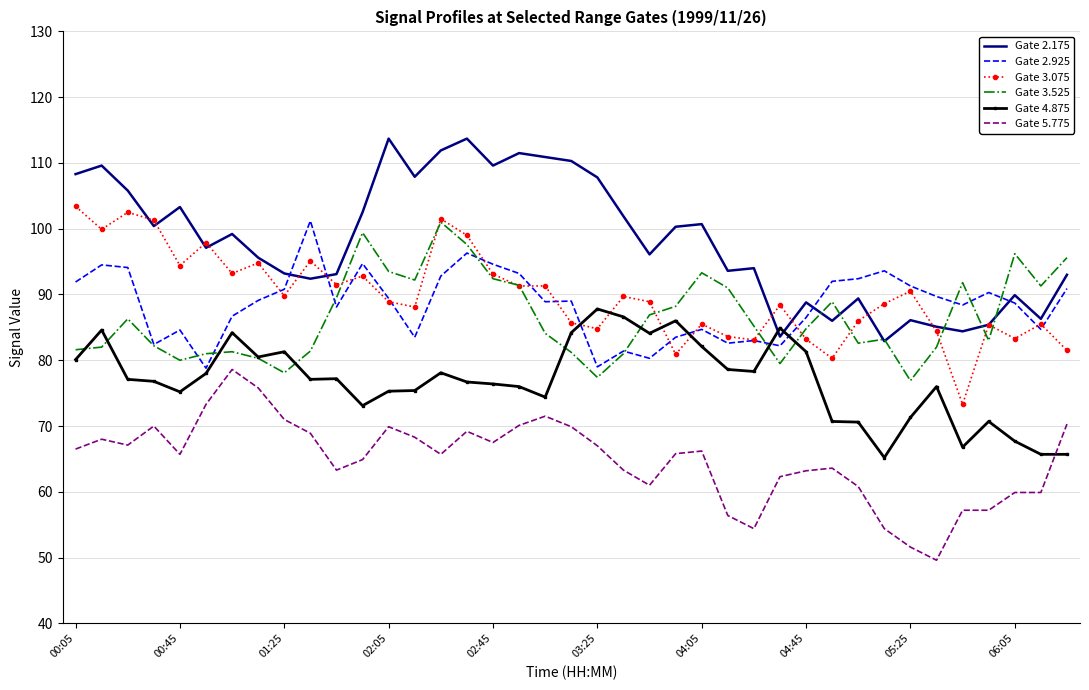

What is the sum of all Gate 3.525 values?

3375.3